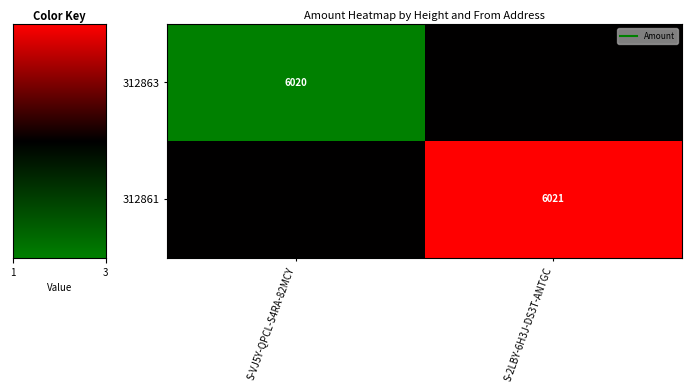

The 312861 series shows 0.7 at S-VJ5Y-QPCL-S4RA-82MCY. True or false?

False